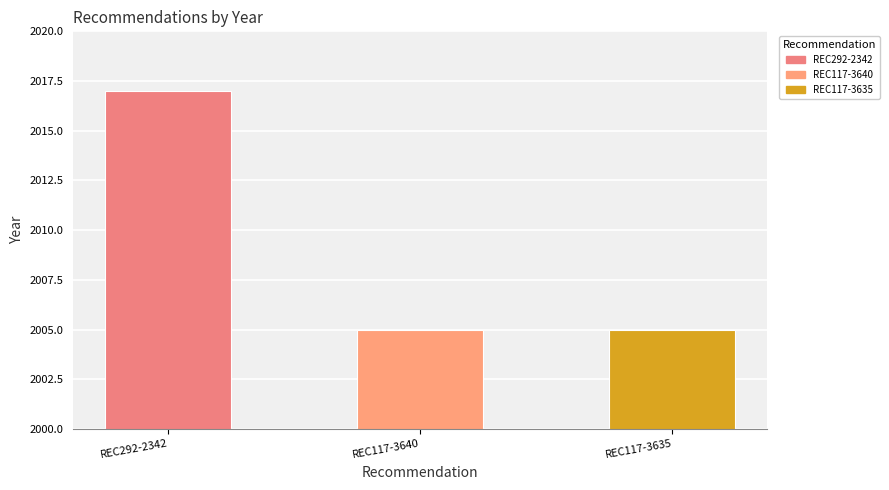

At which category does the chart reach its minimum across all series?

REC117-3640